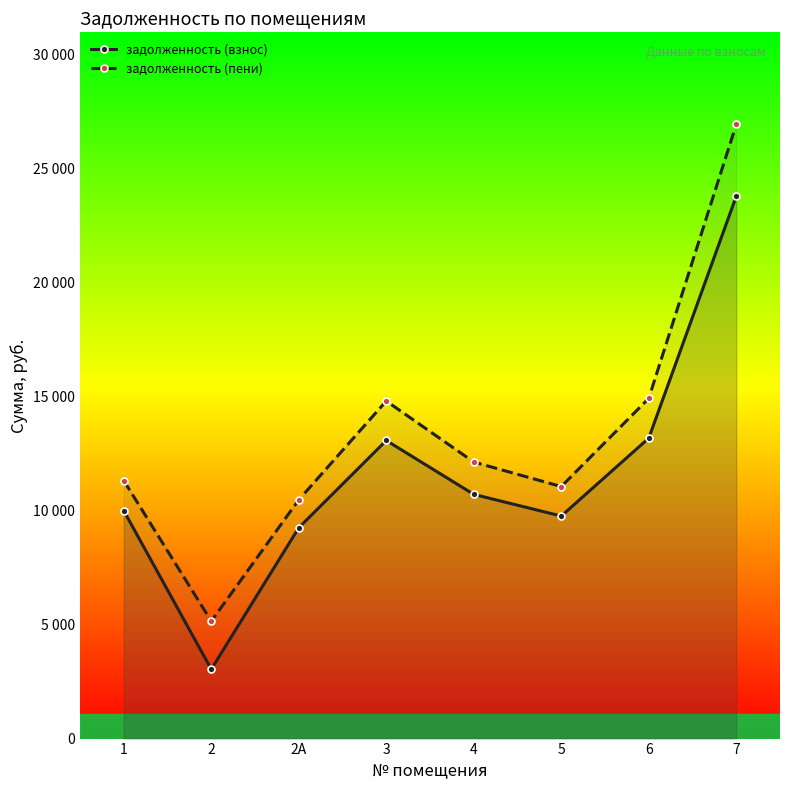

Which series changed the most between 3 and 4?

задолженность (пени)